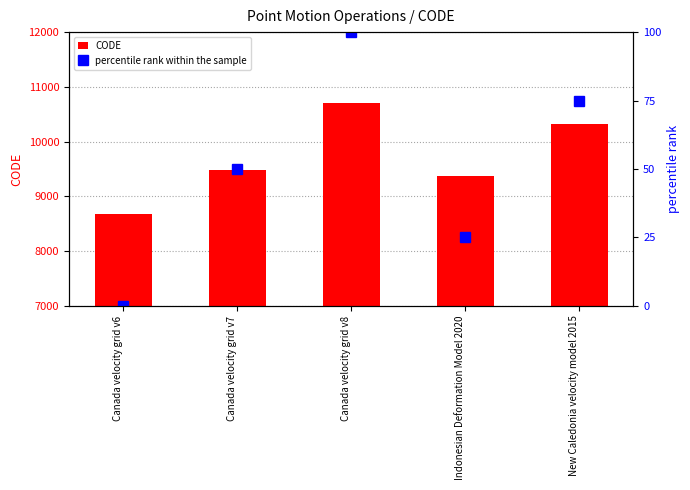

Reading left to right, extract all data points from this chart.

CODE: 8676	9483	10707	9375	10323
percentile rank within the sample: 0	50	100	25	75